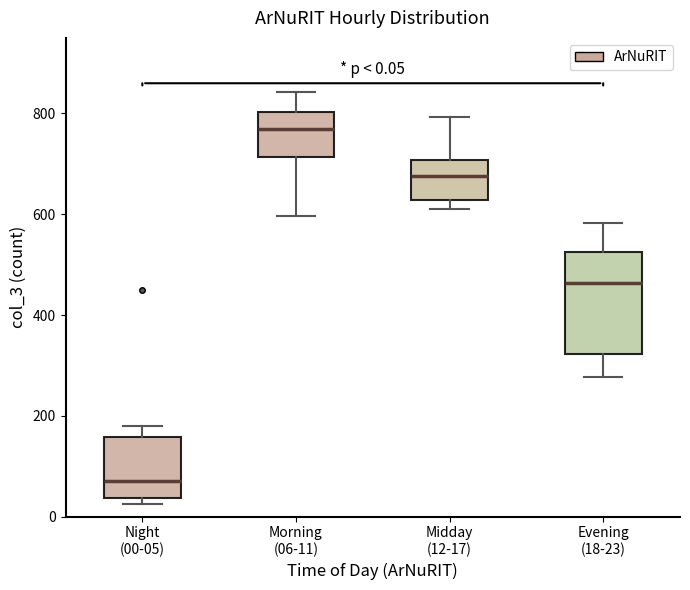

Which box's median line is the lowest?

Night (00-05)